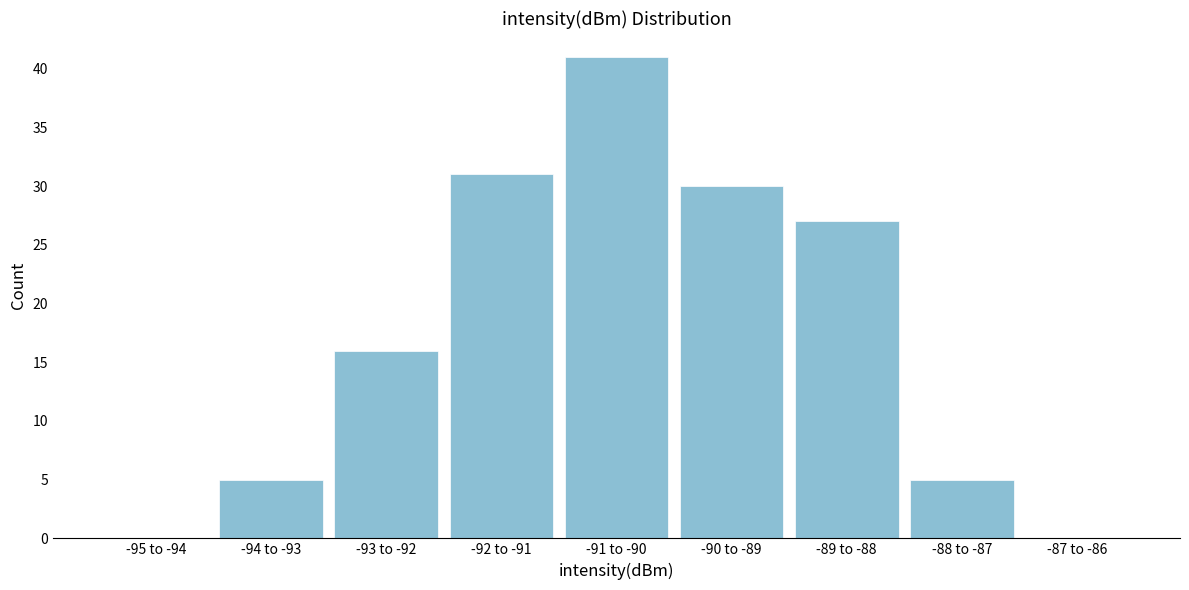

Reading left to right, extract all data points from this chart.

-95 to -94=0	-94 to -93=5	-93 to -92=16	-92 to -91=31	-91 to -90=41	-90 to -89=30	-89 to -88=27	-88 to -87=5	-87 to -86=0